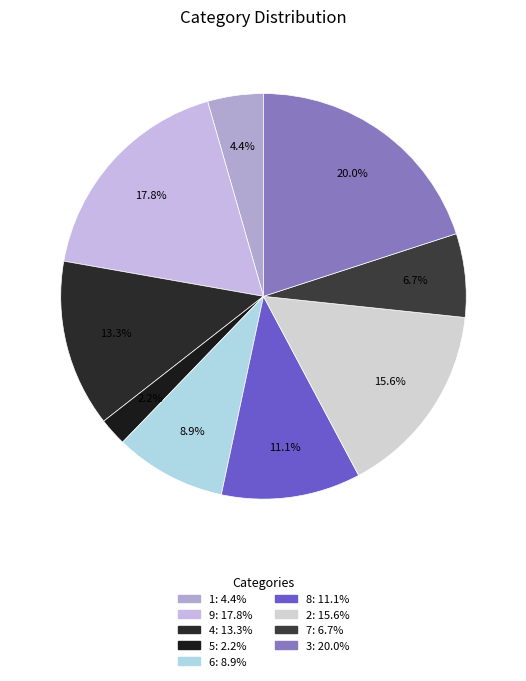

Which has a higher value, 6 or 3?

3